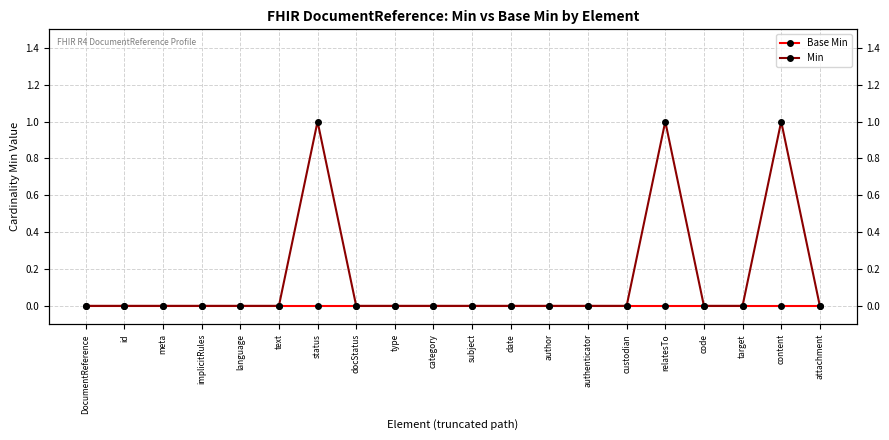

How many lines are shown in the chart?

2